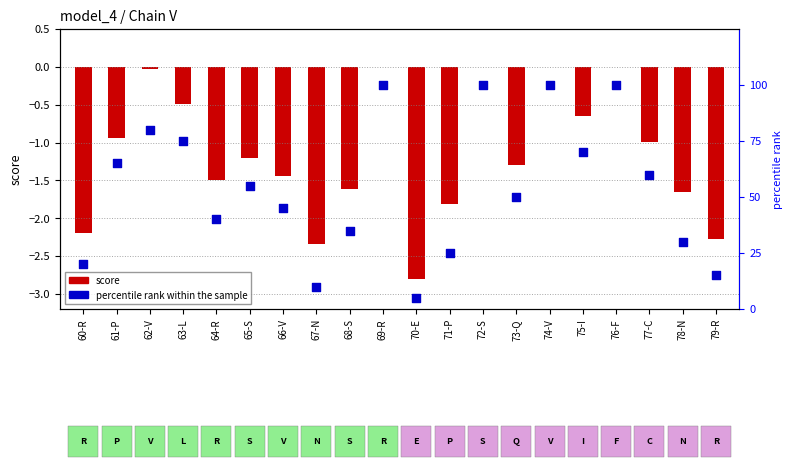

Which series contains the highest Y value?

percentile rank within the sample